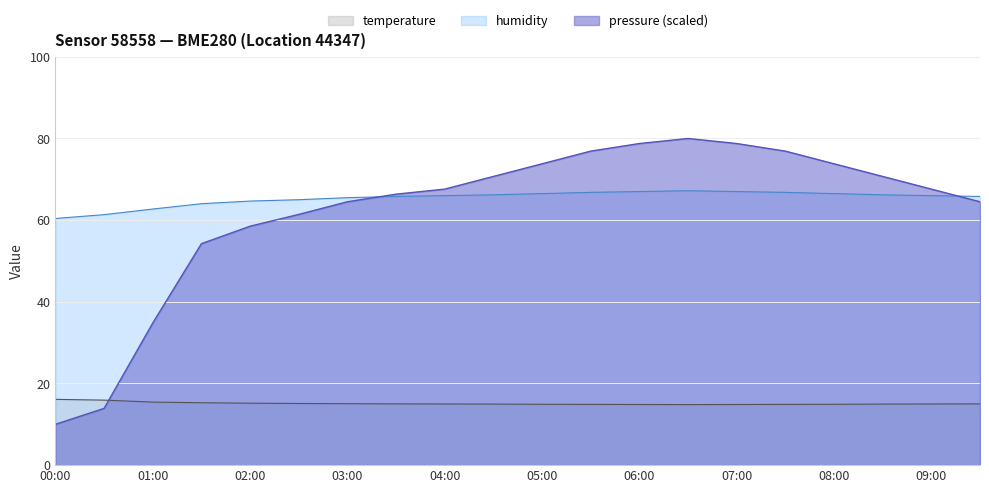

Is it true that humidity equals 65.5 at 03:00?

True